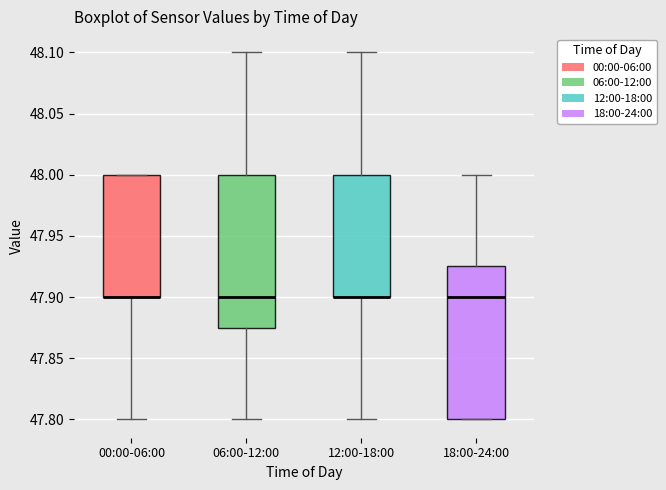

Reading left to right, read every box against the y-axis: the position of its median line, the range the box covers, and the ends of its whiskers. The values are not printed on the chart, so give them approximately, as read against the axis.

00:00-06:00: median 47.900 (drawn on the box's lower edge), box 47.900 to 48.000, whiskers 47.800 to 48.000
06:00-12:00: median 47.900, box 47.875 to 48.000, whiskers 47.800 to 48.100
12:00-18:00: median 47.900 (drawn on the box's lower edge), box 47.900 to 48.000, whiskers 47.800 to 48.100
18:00-24:00: median 47.900, box 47.800 to 47.925, whiskers 47.800 to 48.000